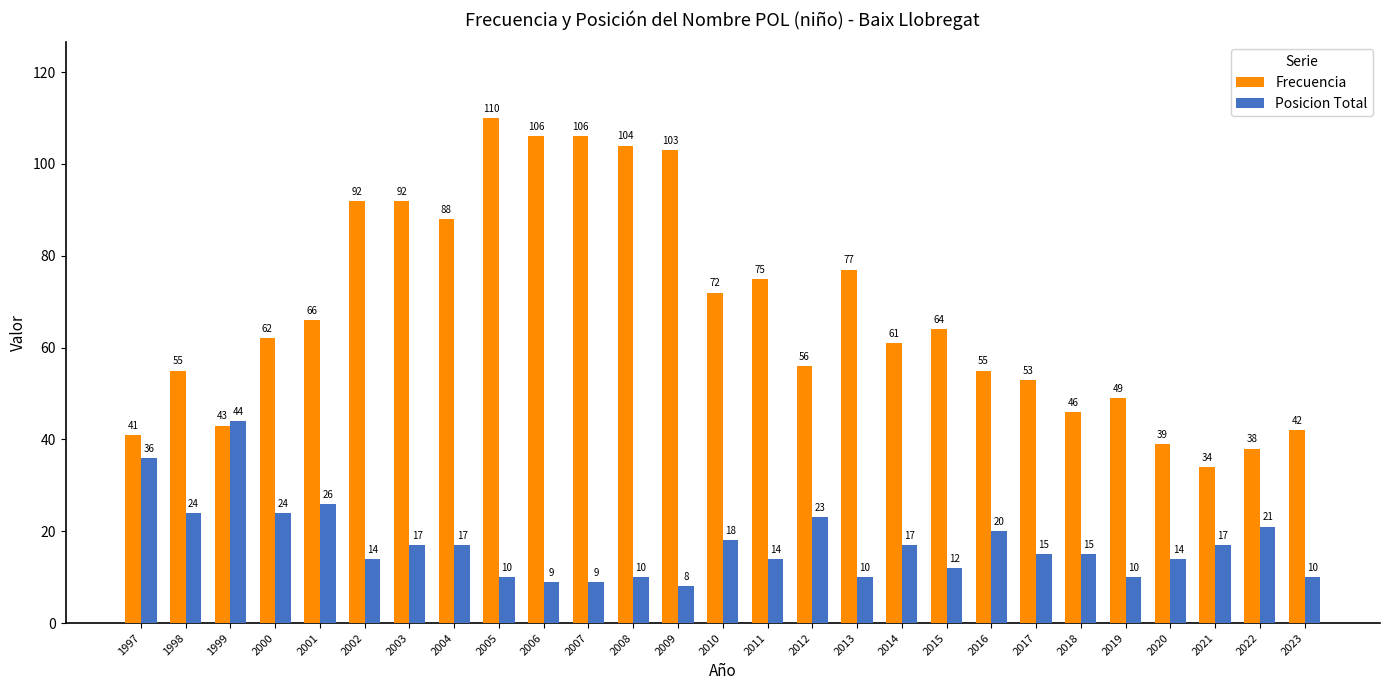

What is the maximum value shown in the chart?

110